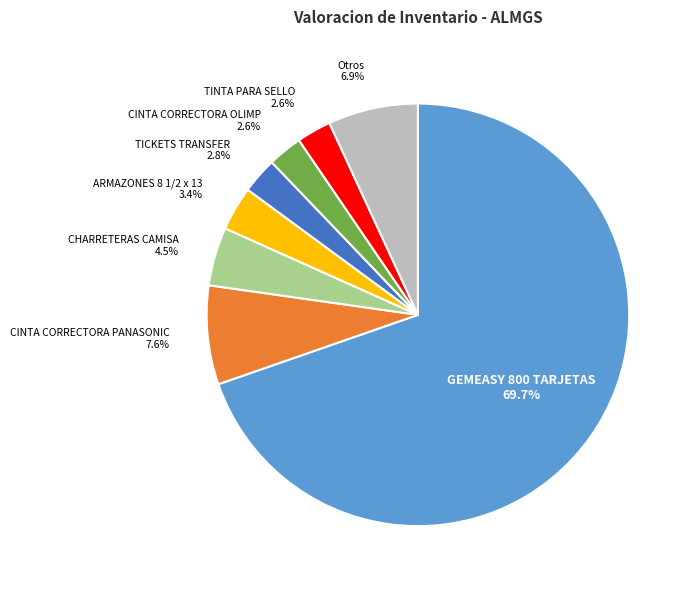

Does any single category account for the majority?

Yes